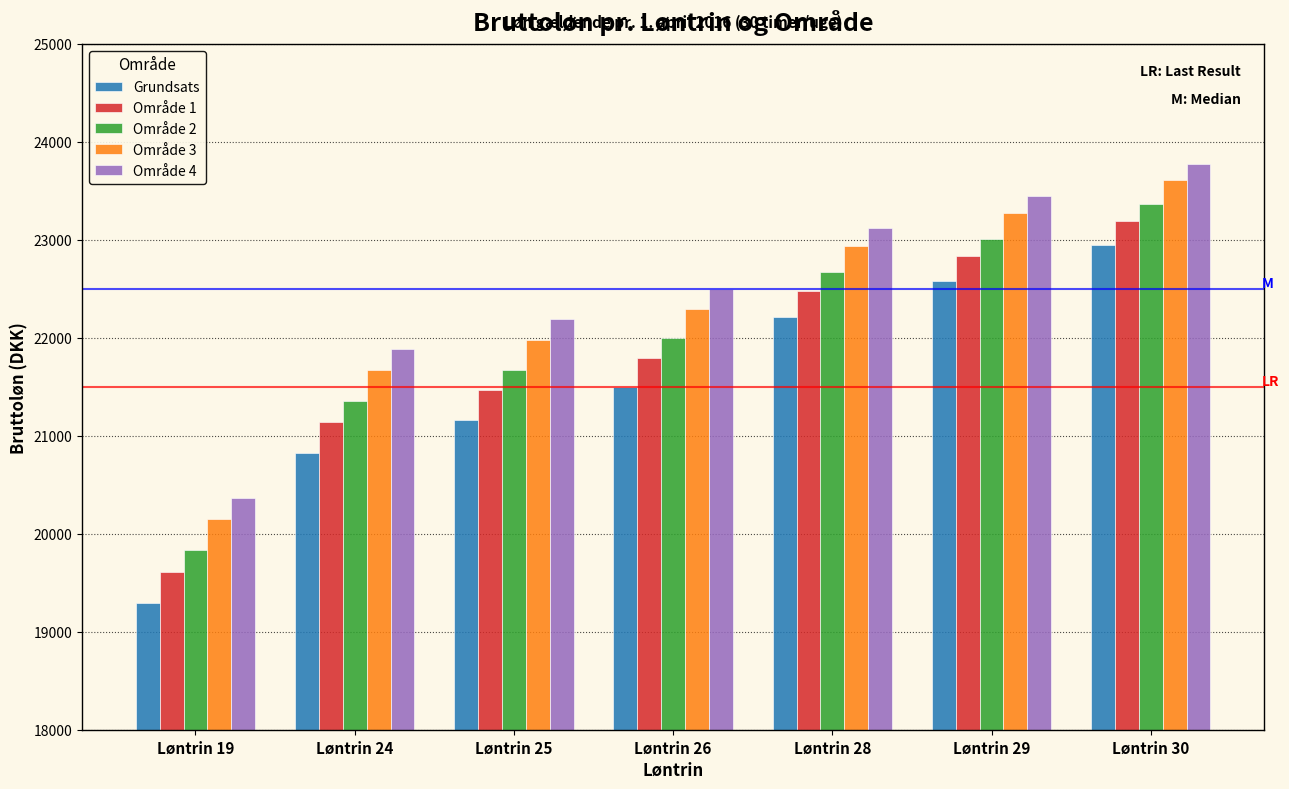

Does the chart contain stacked bars?

No